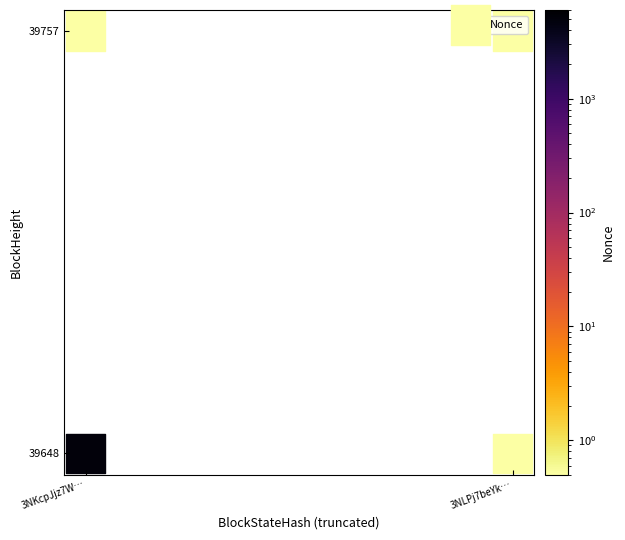

Reading right to left, list all the values displayed in this chart.

39648	39648	39757	39757